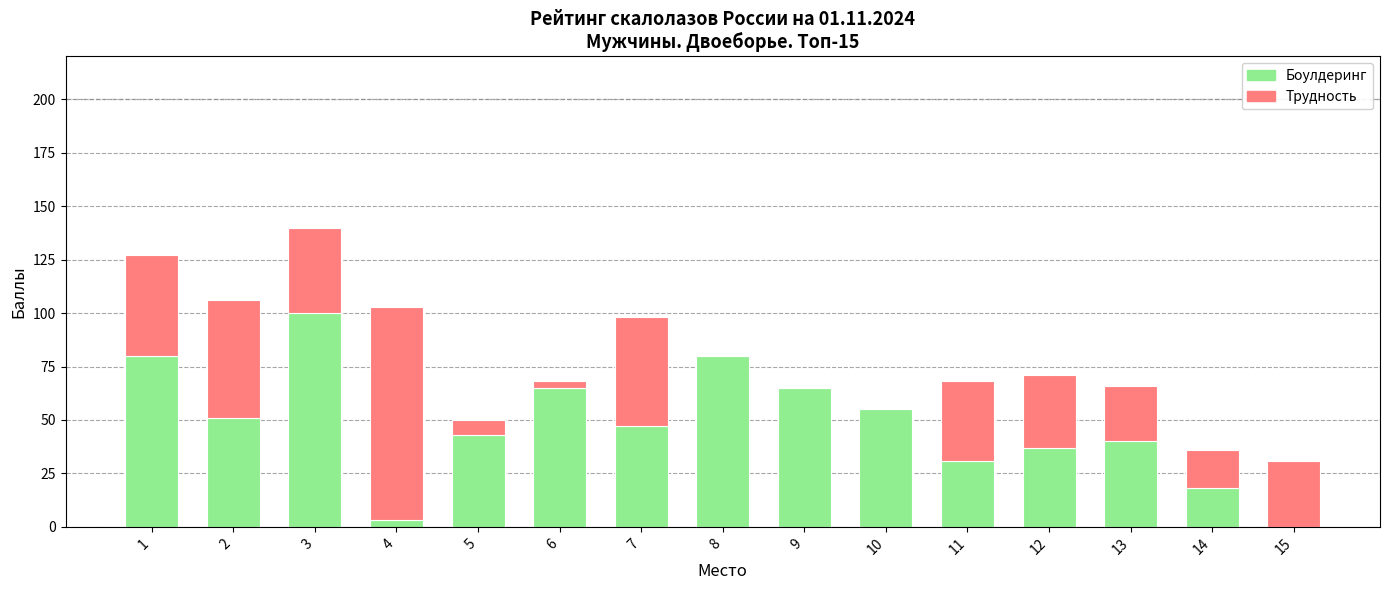

What are all the series names shown in the legend?

Боулдеринг, Трудность